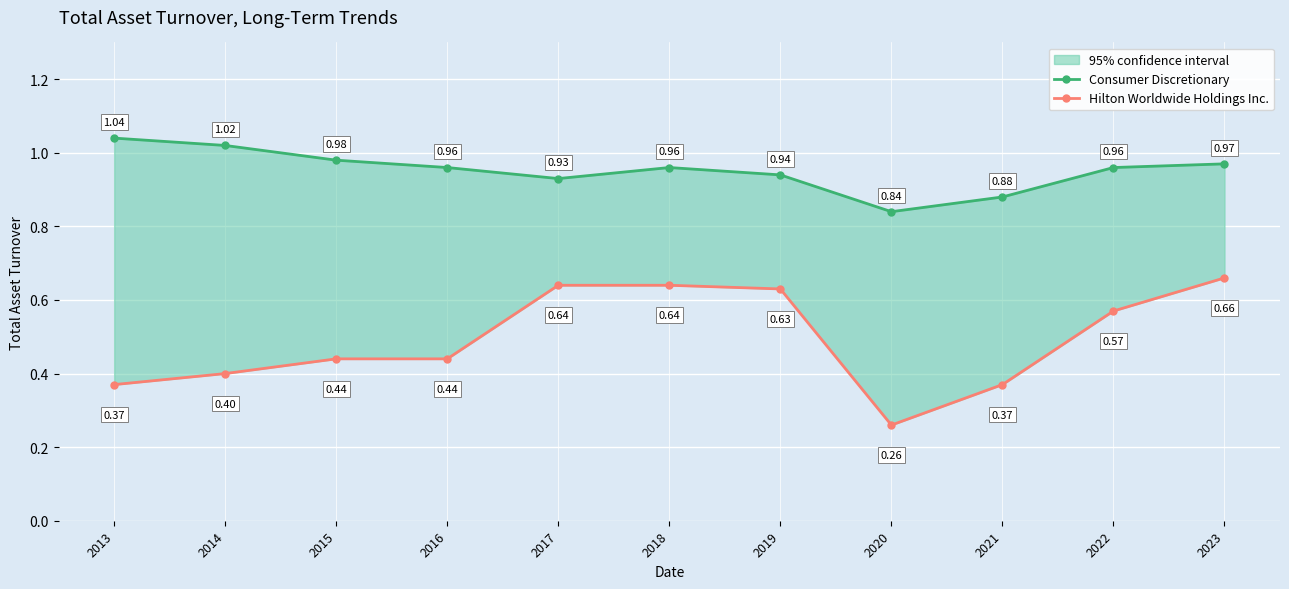

True or false: Consumer Discretionary has a value of 1.5 at 2019.

False